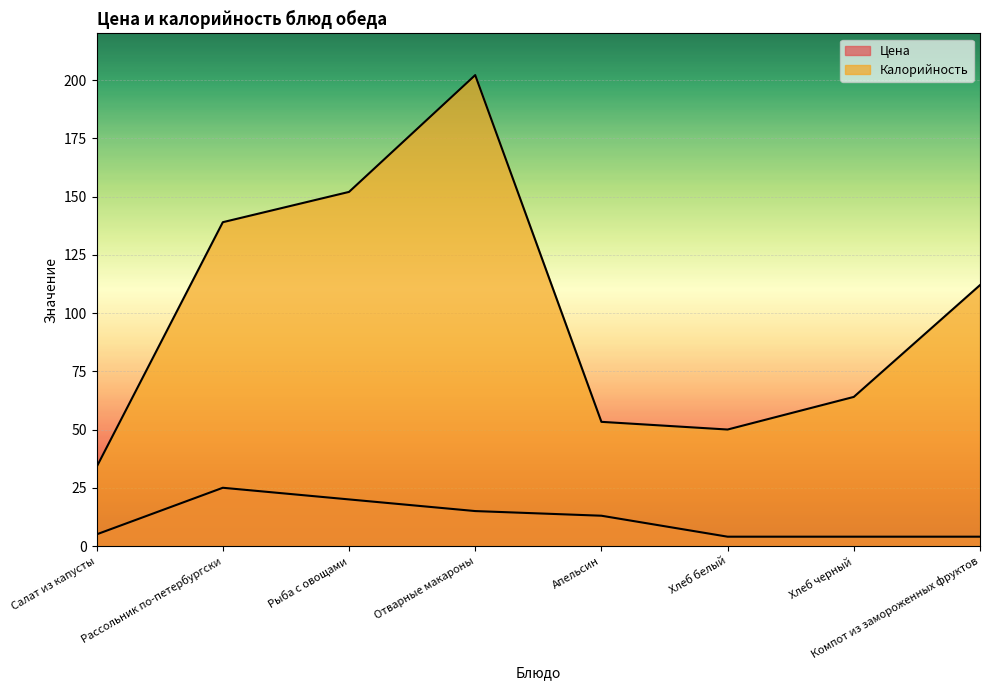

Is it true that Цена equals 37.3 at Рассольник по-петербургски?

False